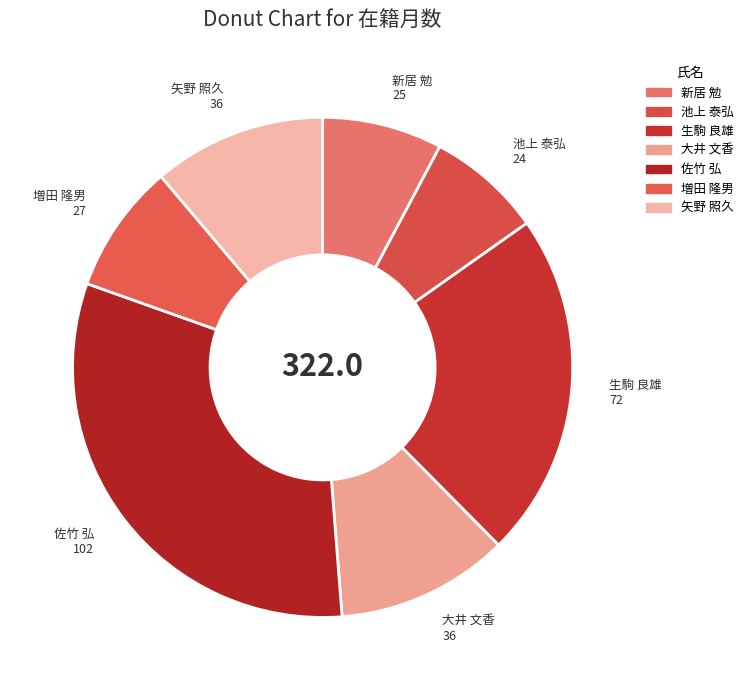

Is the sum of 池上 泰弘 and 大井 文香 greater than half?

No